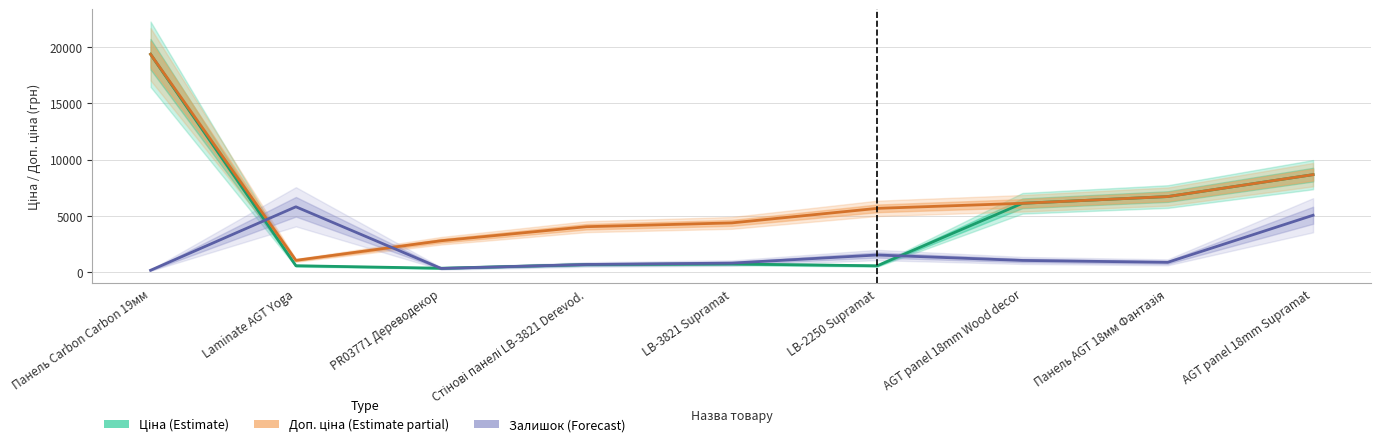

The value of Ціна (Estimate) at AGT panel 18mm Wood decor is 6112.5. True or false?

True